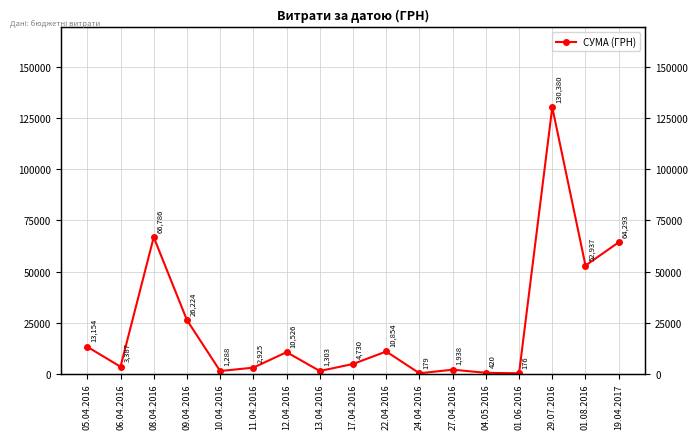

Count the number of categories in the chart.

17